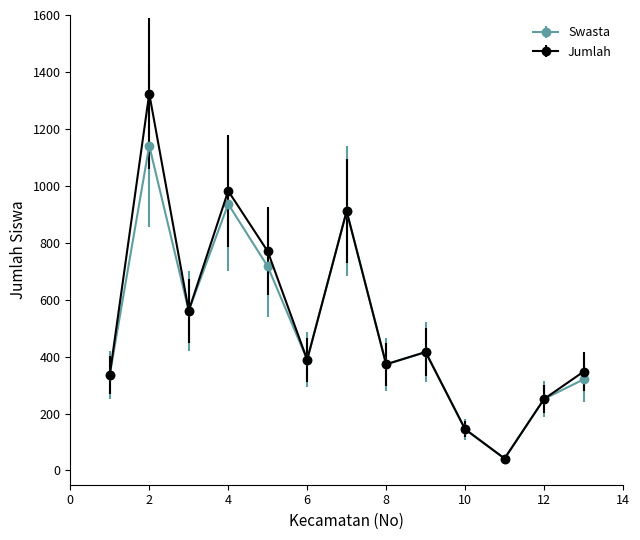

What are all the series names shown in the legend?

Swasta, Jumlah